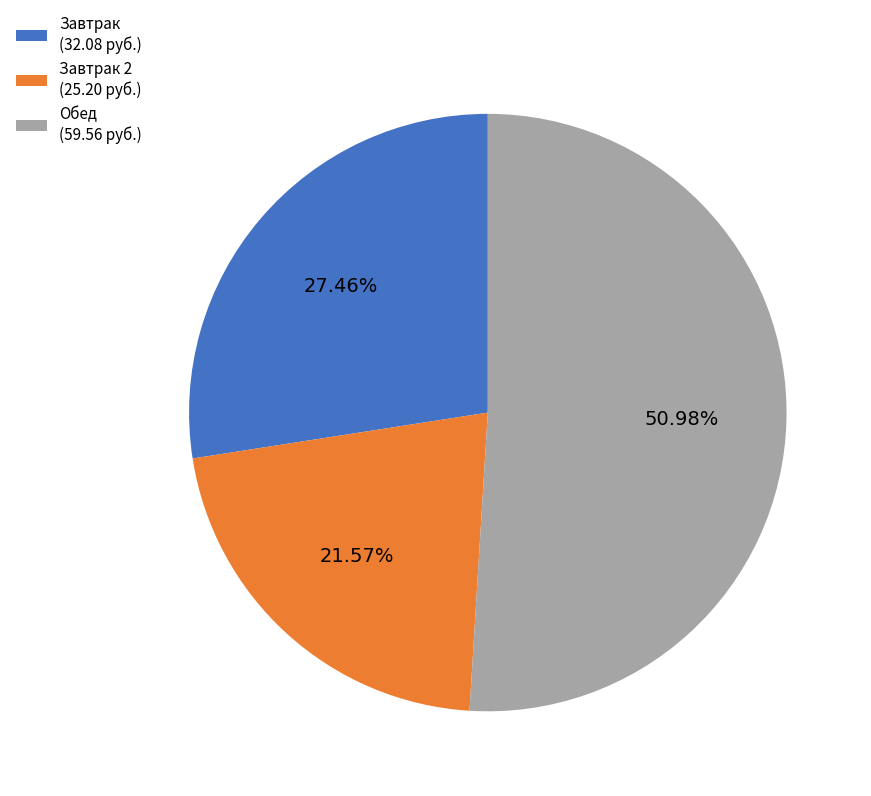

To the nearest percent, what is the difference between the largest and smallest slice percentages?

29%